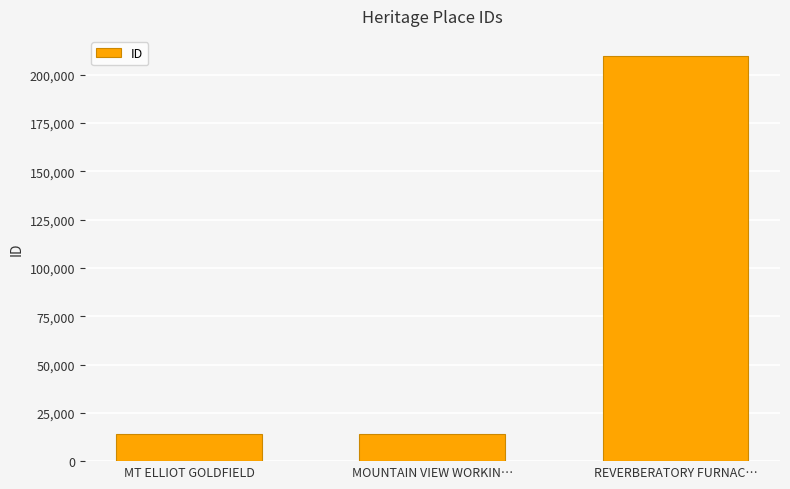

What is the average value?

79217